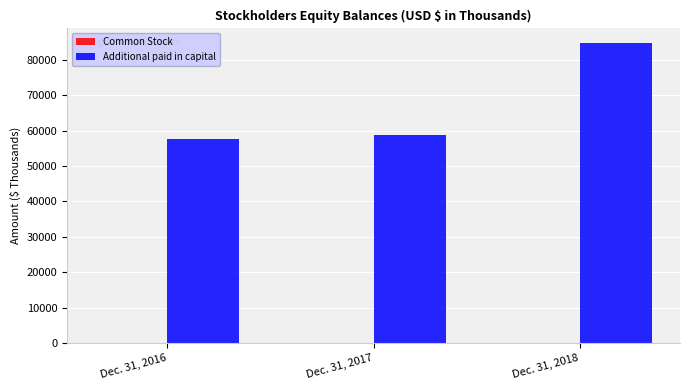

What is the sum of all Additional paid in capital values?

201013